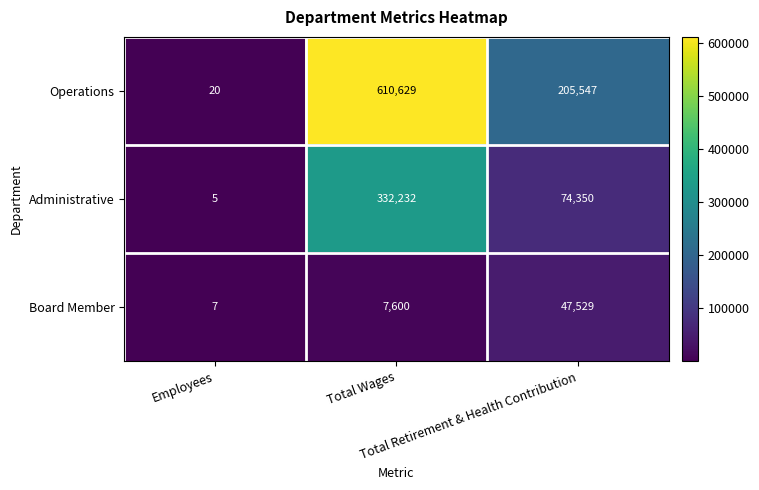

Which series changed the most between Employees and Total Wages?

Operations